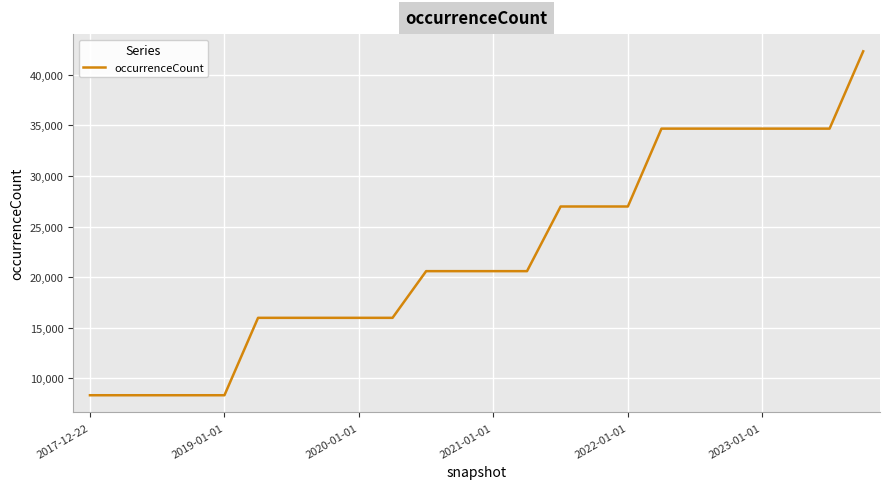

What is the sum of all values?

535127